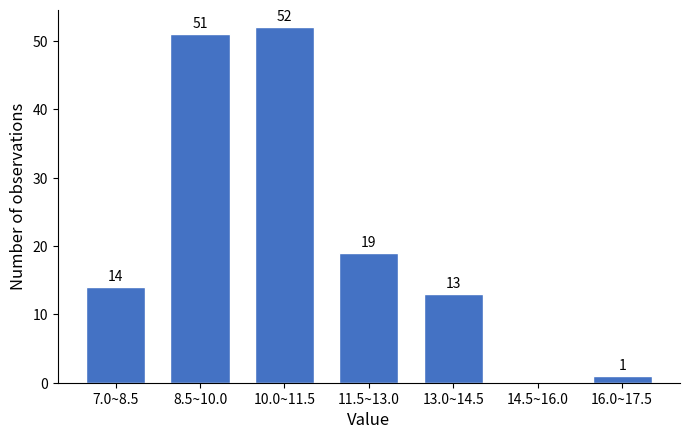

Reading right to left, transcribe all the data shown in this chart.

16.0~17.5=1	14.5~16.0=0	13.0~14.5=13	11.5~13.0=19	10.0~11.5=52	8.5~10.0=51	7.0~8.5=14